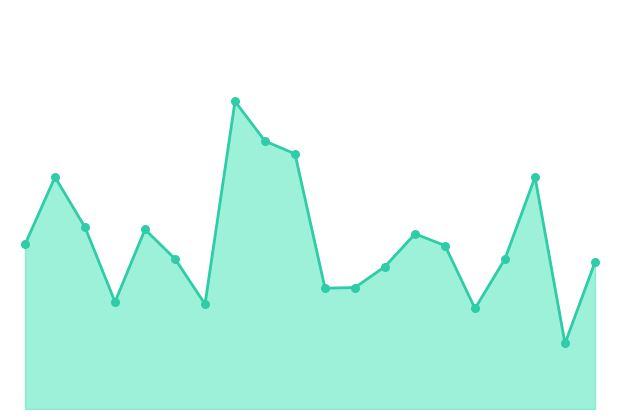

Is this an area chart (filled region under the line)?

Yes